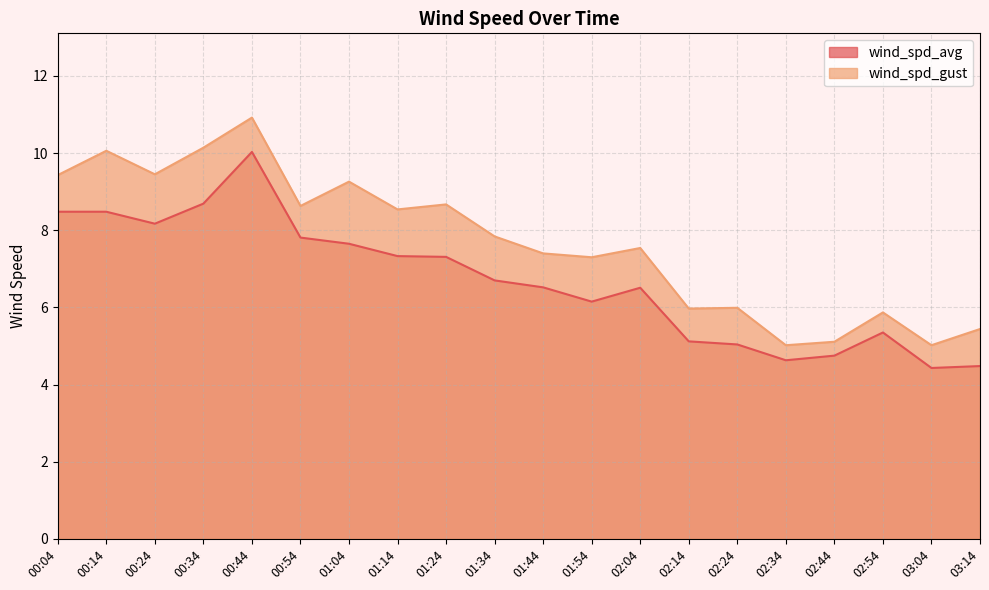

What is the average value of the wind_spd_avg series?

6.7